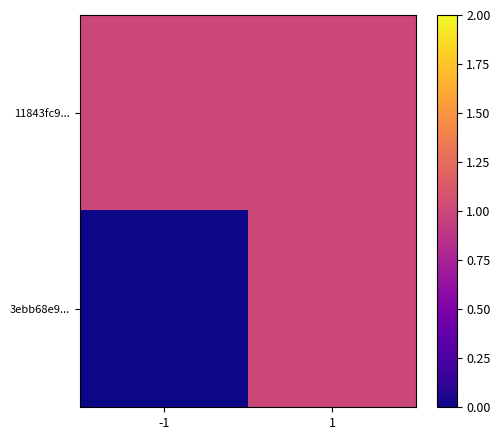

Between -1 and 1, which series saw the biggest shift?

3ebb68e9...